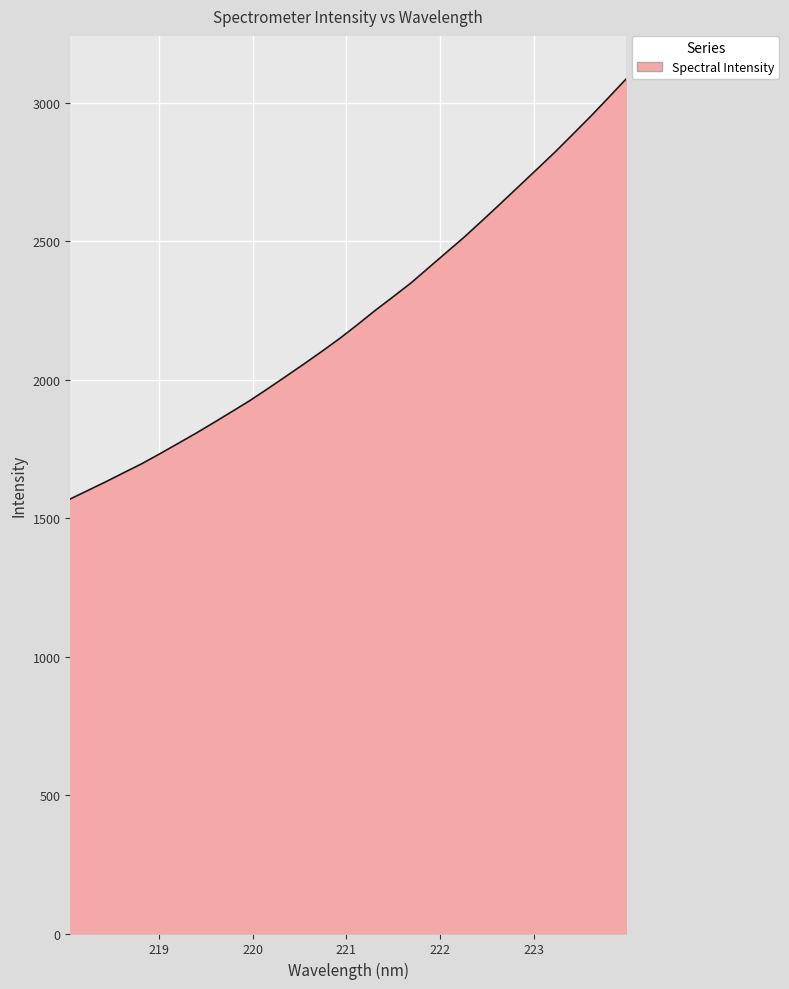

What is the smallest value displayed?

1569.2